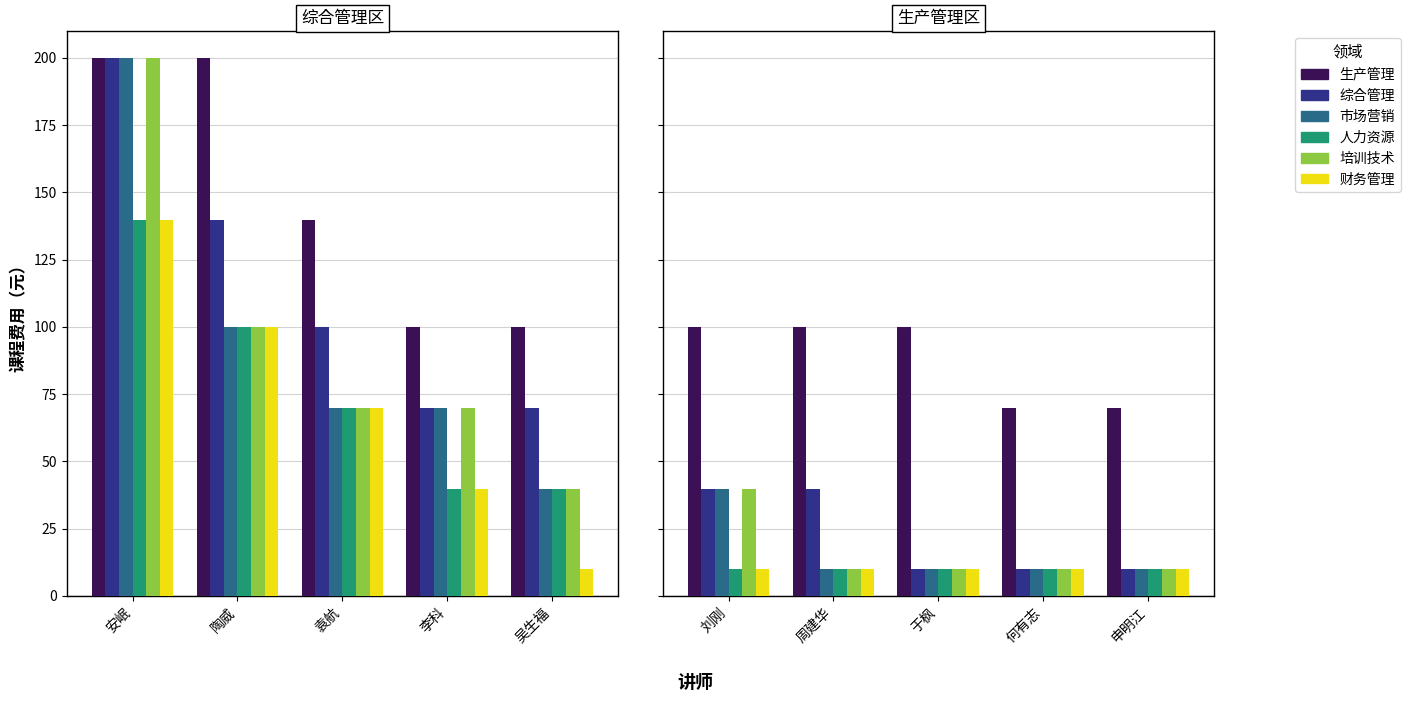

What is the minimum value shown in the chart?

9.9